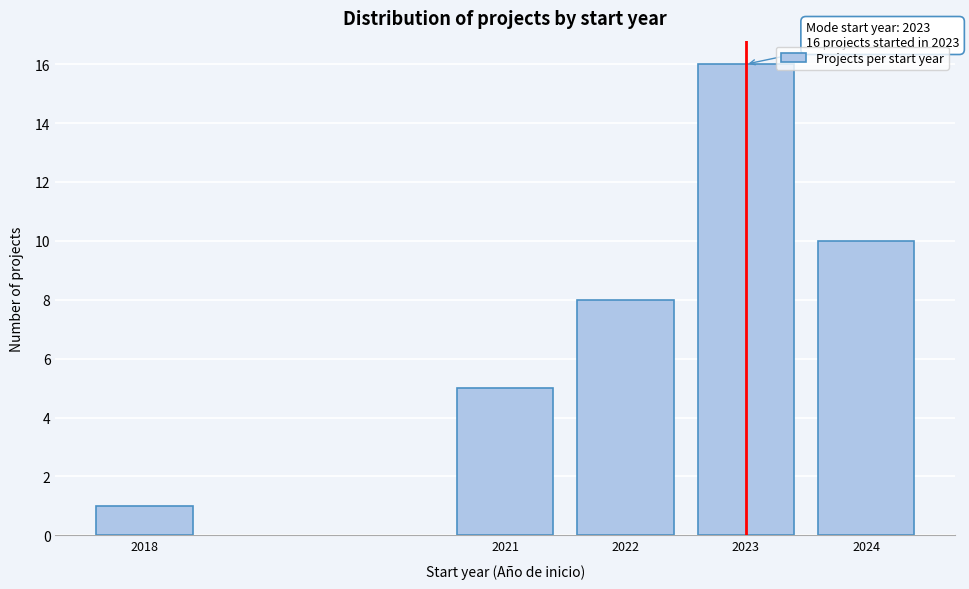

Reading left to right, transcribe all the data shown in this chart.

1	5	8	16	10